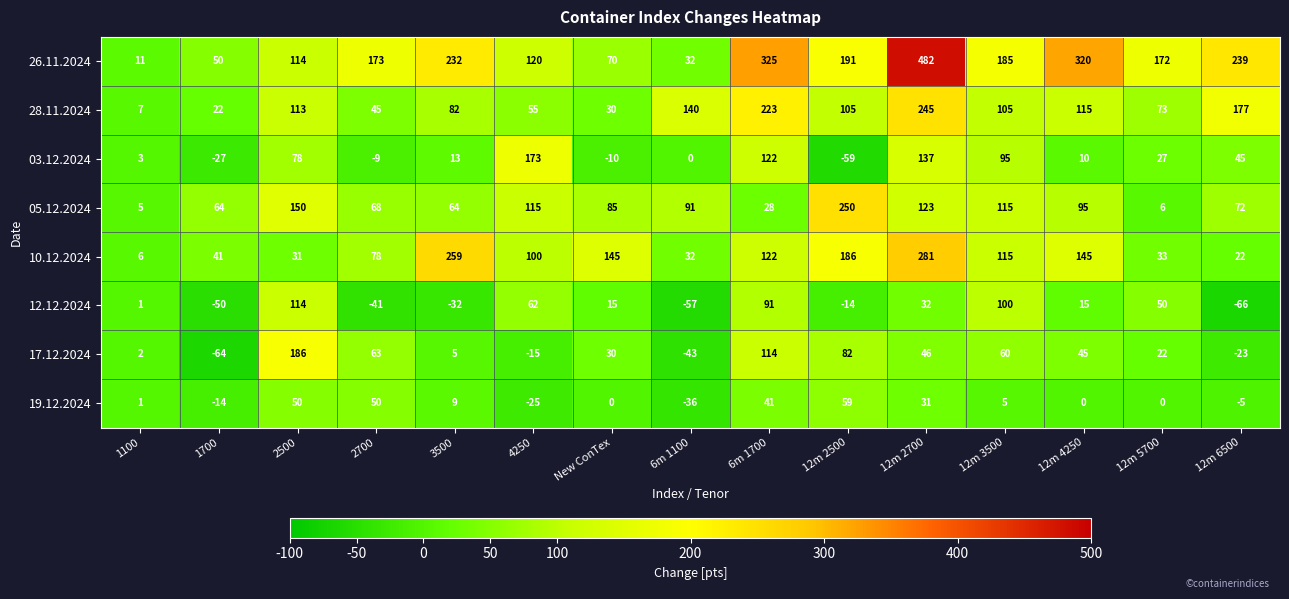

Which label corresponds to the largest value in the chart?

12m 2700